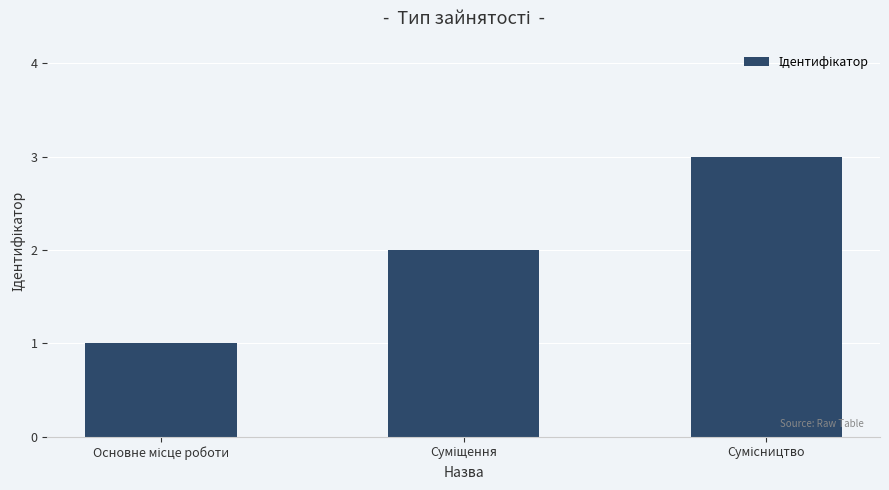

What is the maximum value shown in the chart?

3